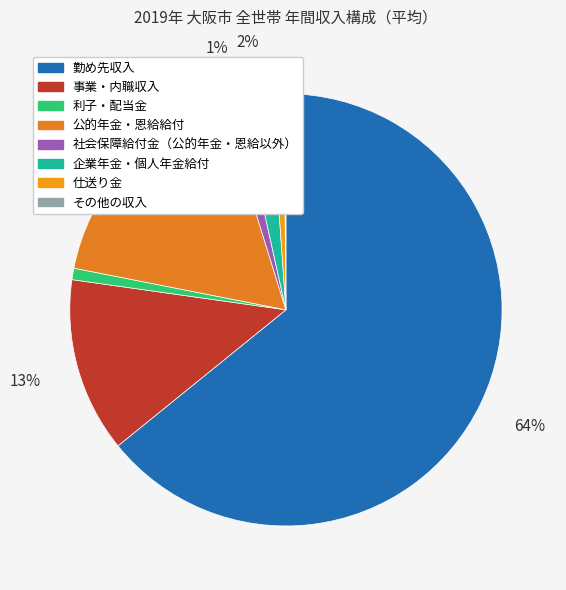

To the nearest percent, what is the difference between the その他の収入 and 公的年金・恩給給付 slice percentages?

17%